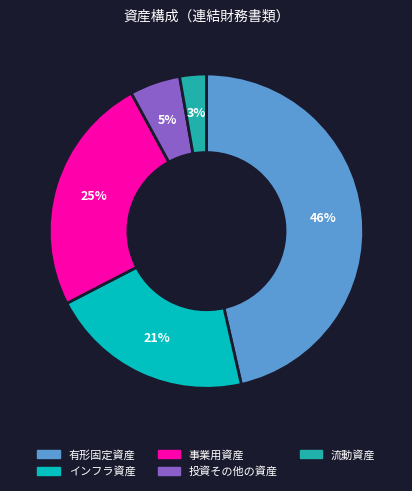

Which slice is the smallest?

流動資産